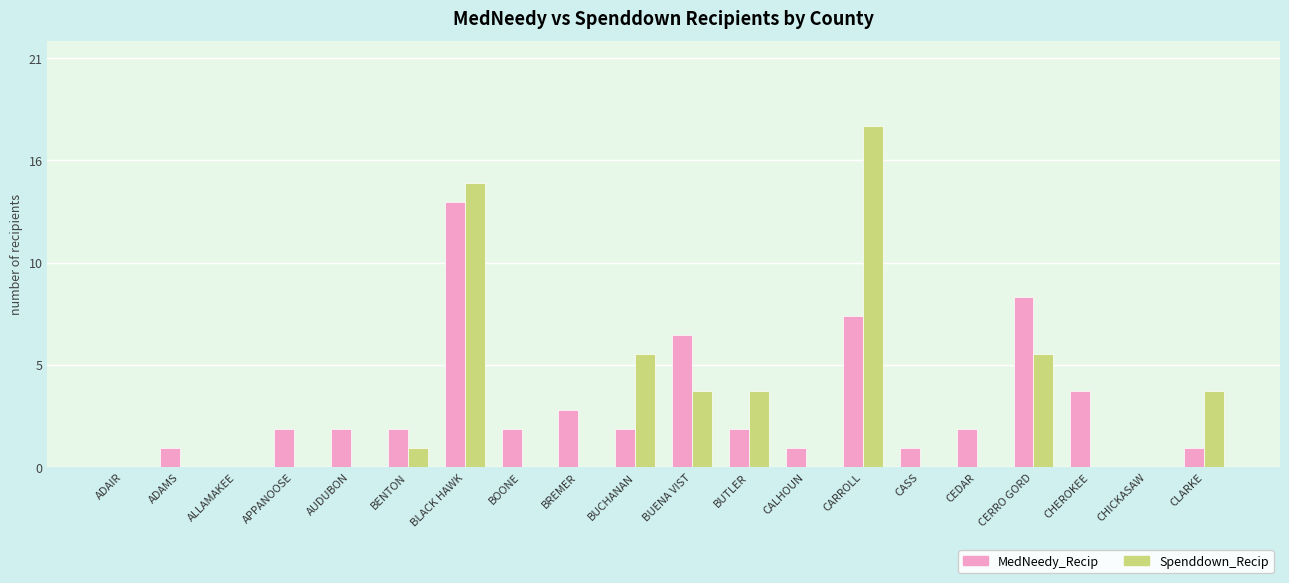

What is the difference between the second highest and second lowest values in the MedNeedy_Recip series?

9